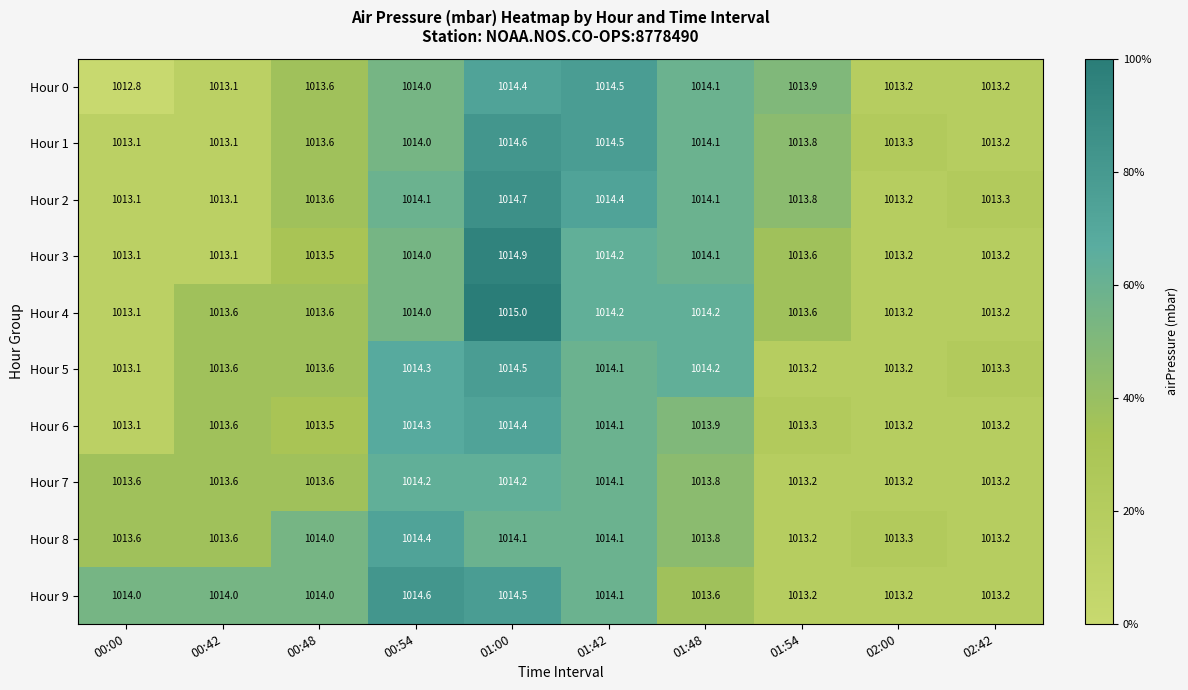

Where is Hour 5 nearest to the value 1013?

00:00